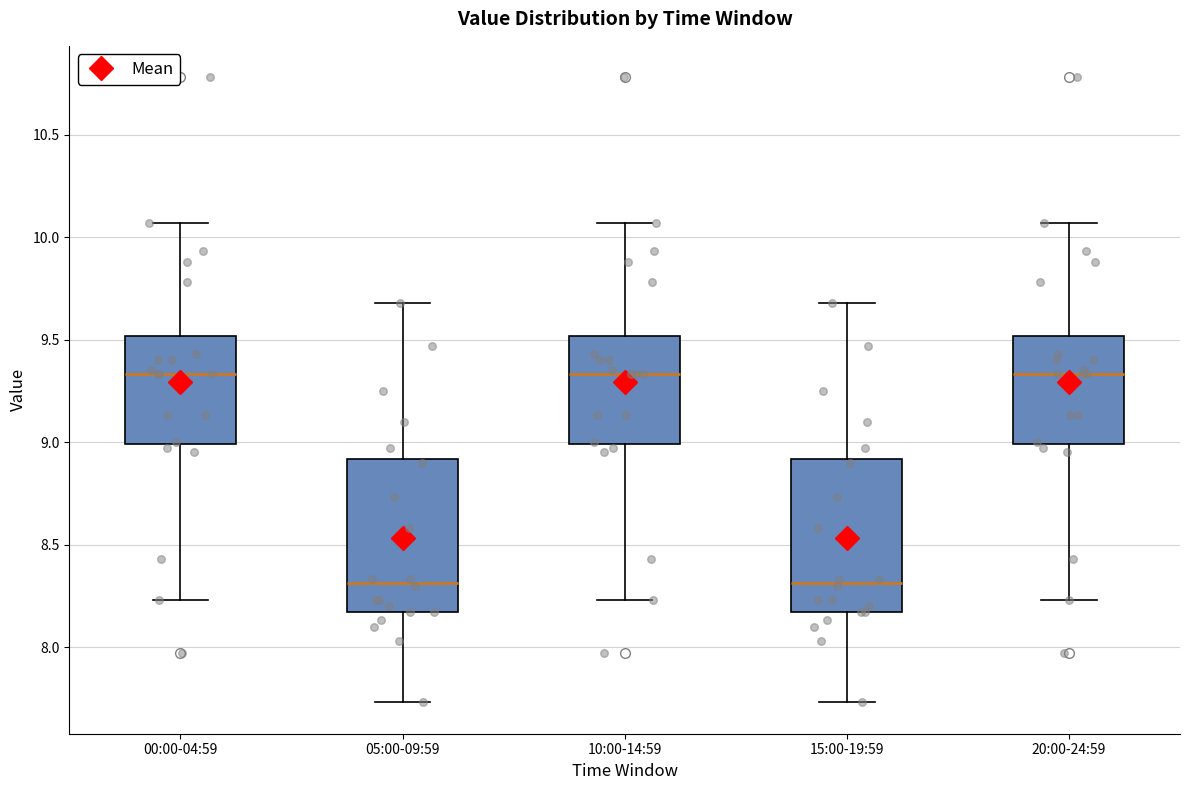

Reading left to right, read every box against the y-axis: the position of its median line, the range the box covers, and the ends of its whiskers. The values are not printed on the chart, so give them approximately, as read against the axis.

00:00-04:59: median 9.35, box 9.00 to 9.50, whiskers 8.25 to 10.05
05:00-09:59: median 8.30, box 8.15 to 8.90, whiskers 7.75 to 9.70
10:00-14:59: median 9.35, box 9.00 to 9.50, whiskers 8.25 to 10.05
15:00-19:59: median 8.30, box 8.15 to 8.90, whiskers 7.75 to 9.70
20:00-24:59: median 9.35, box 9.00 to 9.50, whiskers 8.25 to 10.05